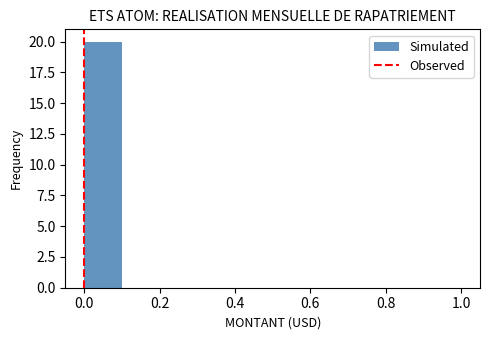

Reading left to right, transcribe this chart: for each bar, give the range it covers on the x-axis and its height. The values are not printed on the chart, so give them approximately, as read against the axis.

0.0 to 0.1: 20
0.1 to 0.2: 0
0.2 to 0.3: 0
0.3 to 0.4: 0
0.4 to 0.5: 0
0.5 to 0.6: 0
0.6 to 0.7: 0
0.7 to 0.8: 0
0.8 to 0.9: 0
0.9 to 1.0: 0